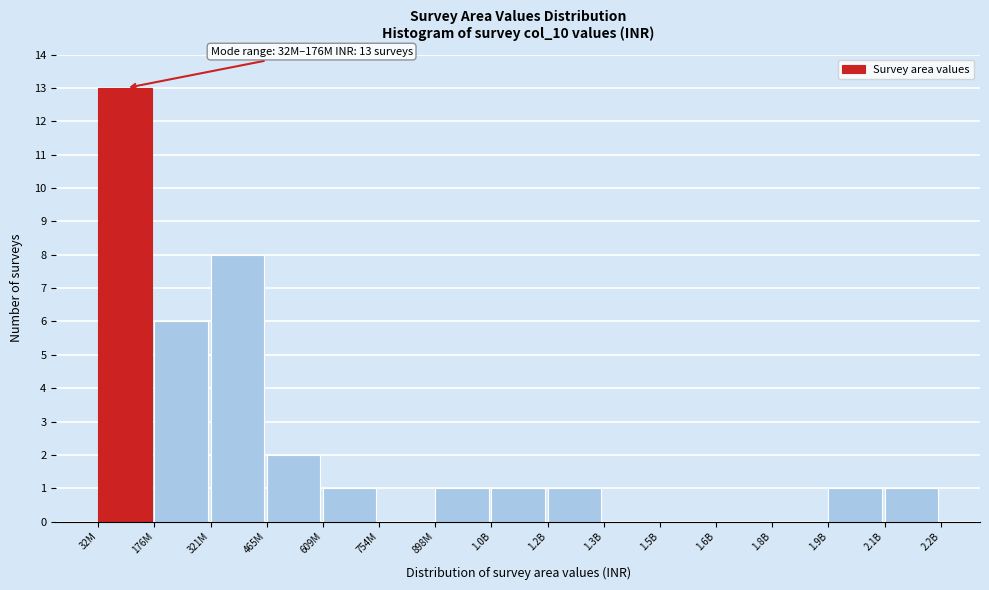

Reading right to left, what are all the values shown in this chart?

2.1B=1	1.9B=1	1.8B=0	1.6B=0	1.5B=0	1.3B=0	1.2B=1	1.0B=1	898M=1	754M=0	609M=1	465M=2	321M=8	176M=6	32M=13